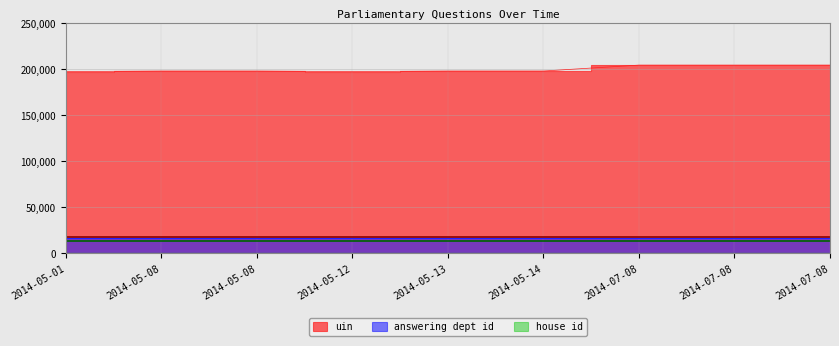

List the labels in order of answering dept id value, largest first.

2014-05-01, 2014-05-08, 2014-05-08, 2014-05-12, 2014-05-13, 2014-05-14, 2014-07-08, 2014-07-08, 2014-07-08